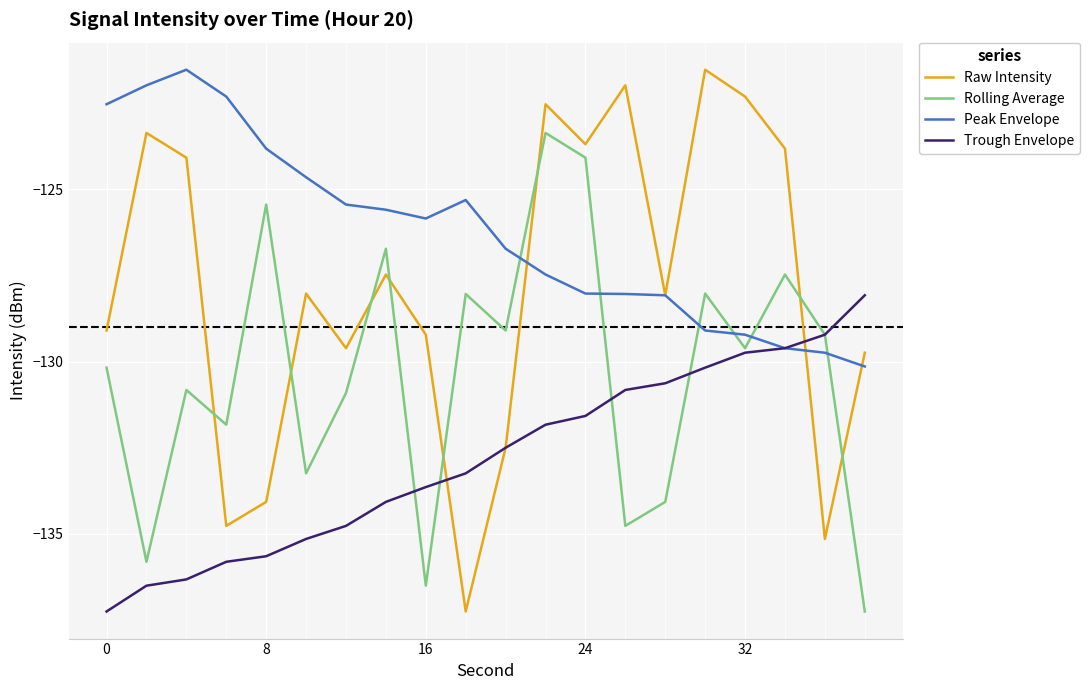

Which series has the widest spread of values?

Raw Intensity